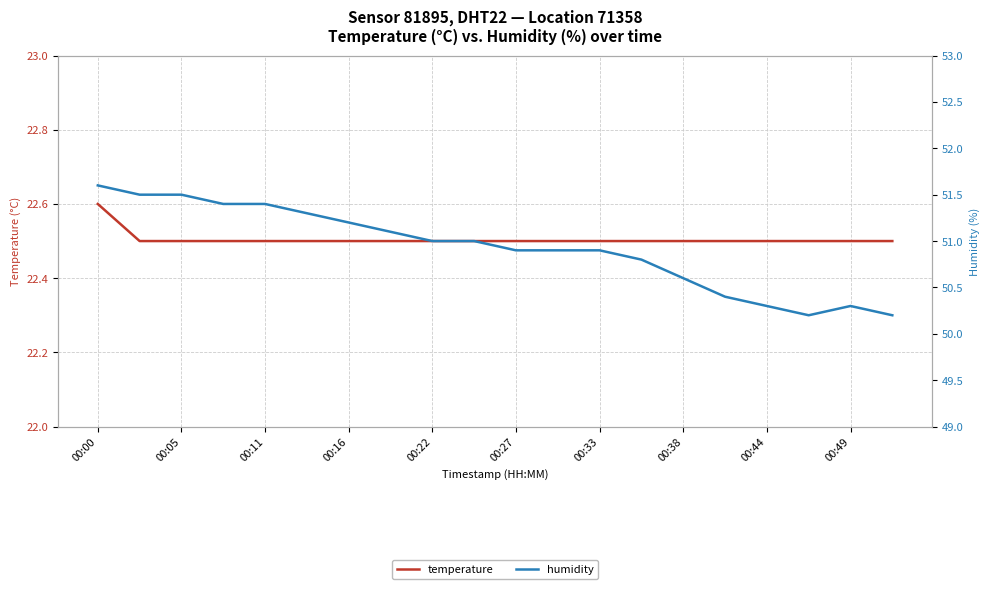

What is the average value of the humidity series?

50.9